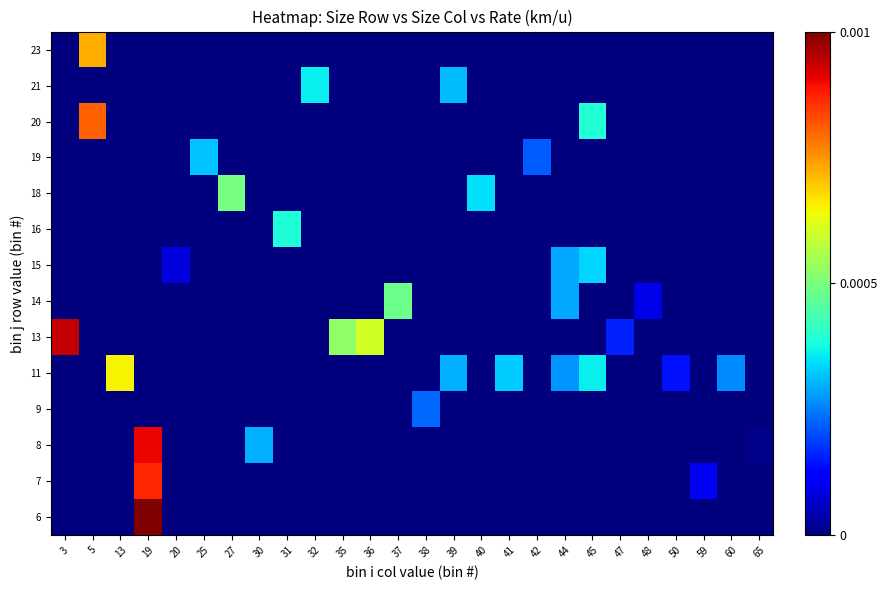

Which has a higher value, 31 or 25?

31